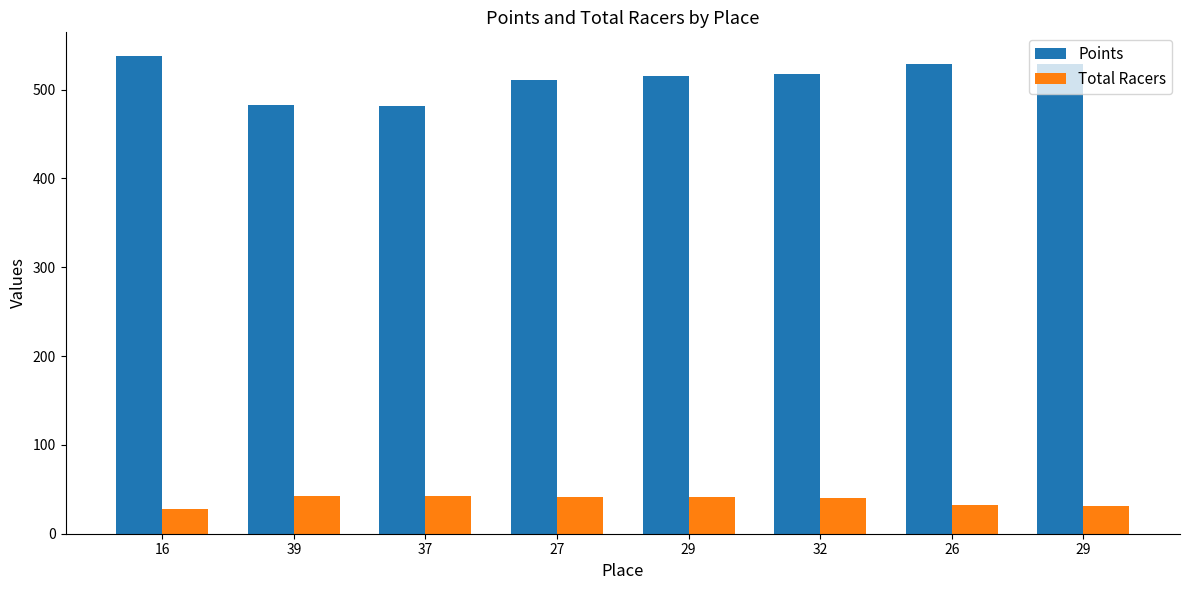

What is the smallest value displayed?

28.0